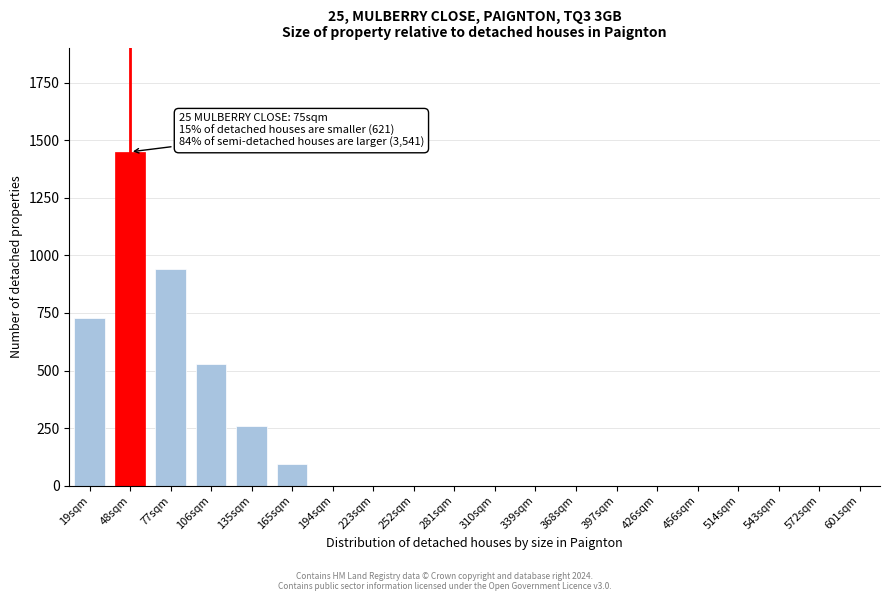

Reading right to left, what are all the values shown in this chart?

601sqm=0	572sqm=0	543sqm=0	514sqm=0	456sqm=0	426sqm=0	397sqm=0	368sqm=0	339sqm=0	310sqm=0	281sqm=0	252sqm=0	223sqm=0	194sqm=0	165sqm=95	135sqm=260	106sqm=530	77sqm=940	48sqm=1450	19sqm=730